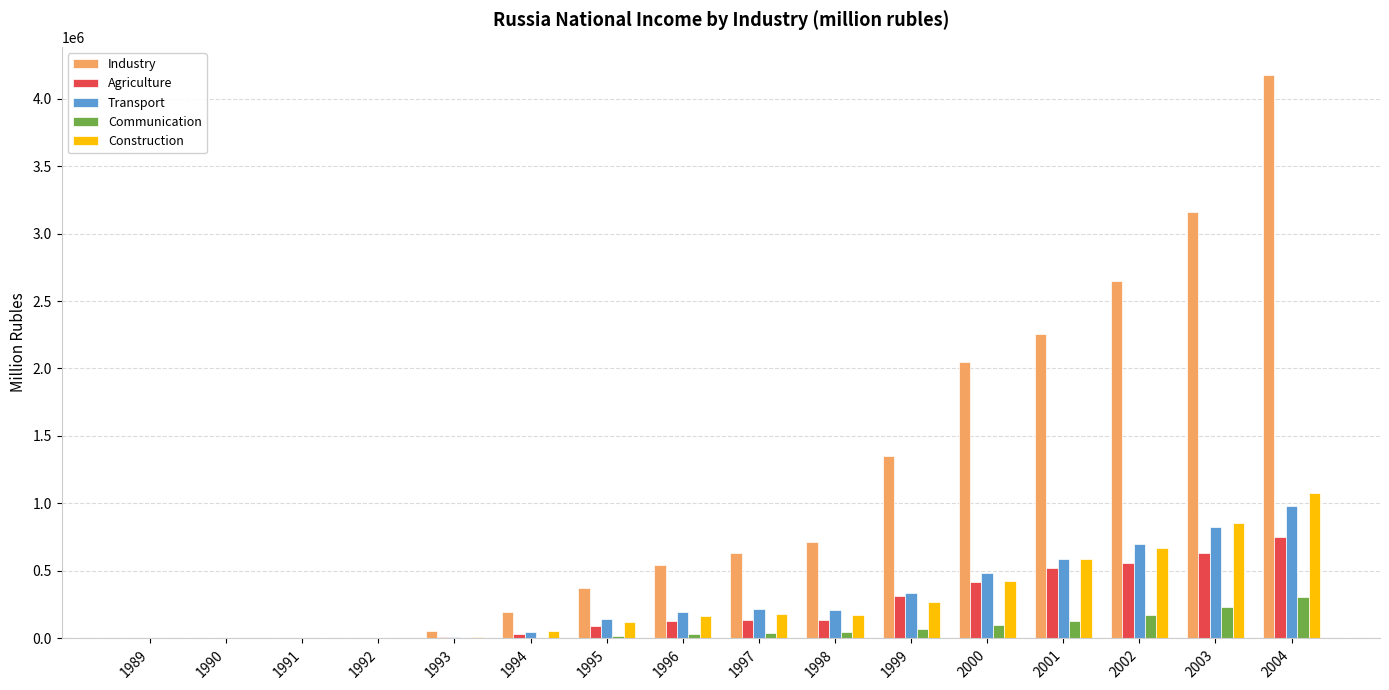

What is the maximum value for Construction?

1079501.5